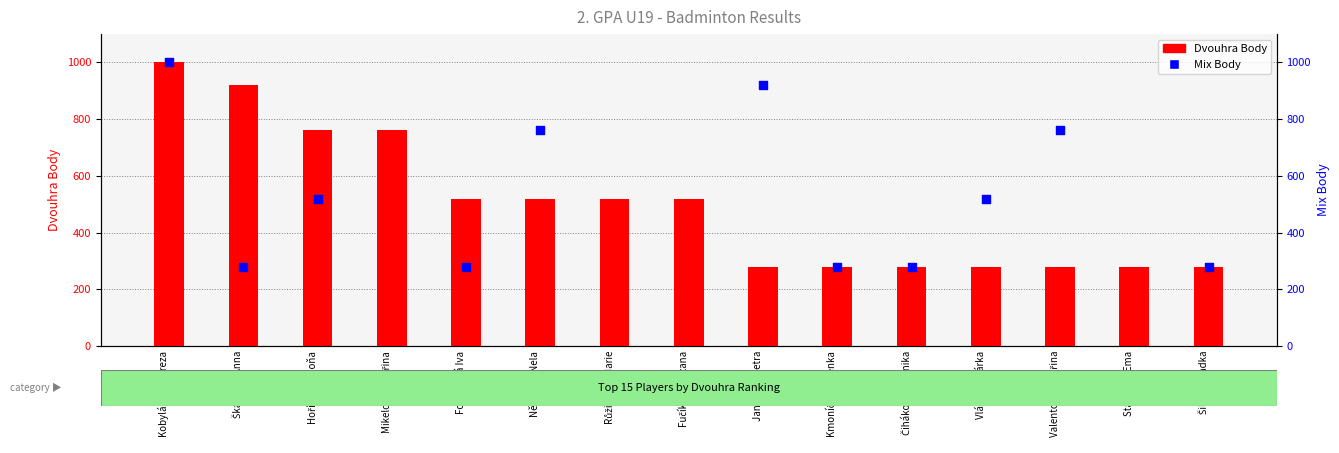

Approximately how many times larger is the value at Čiháková Veronika compared to Škarková Anna?

0.3